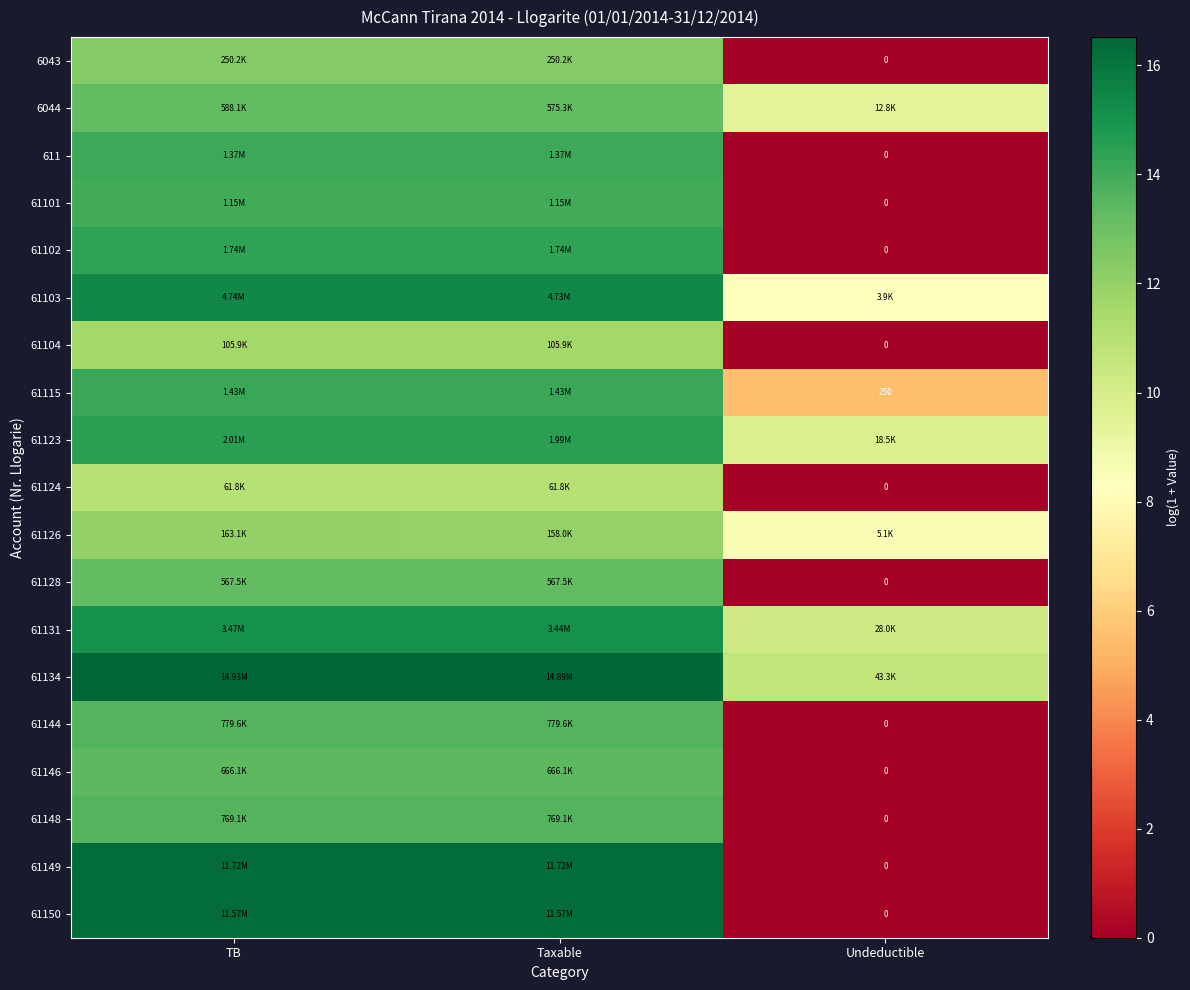

The 61124 series shows 0.0 at Undeductible. True or false?

True